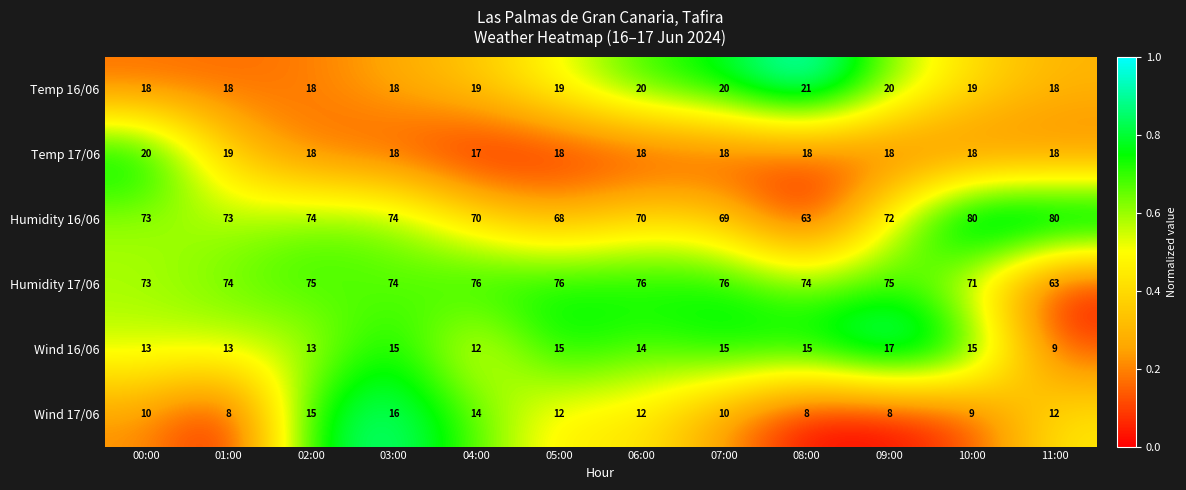

True or false: Wind 17/06 has a value of 14 at 00:00.

False